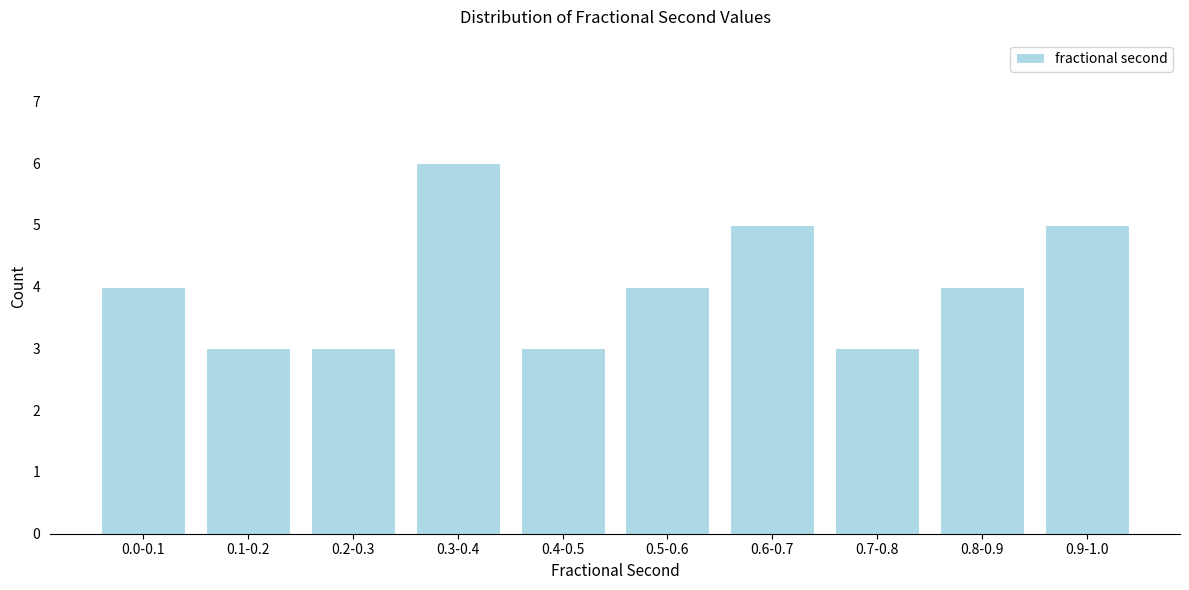

Reading left to right, transcribe all the data shown in this chart.

4	3	3	6	3	4	5	3	4	5